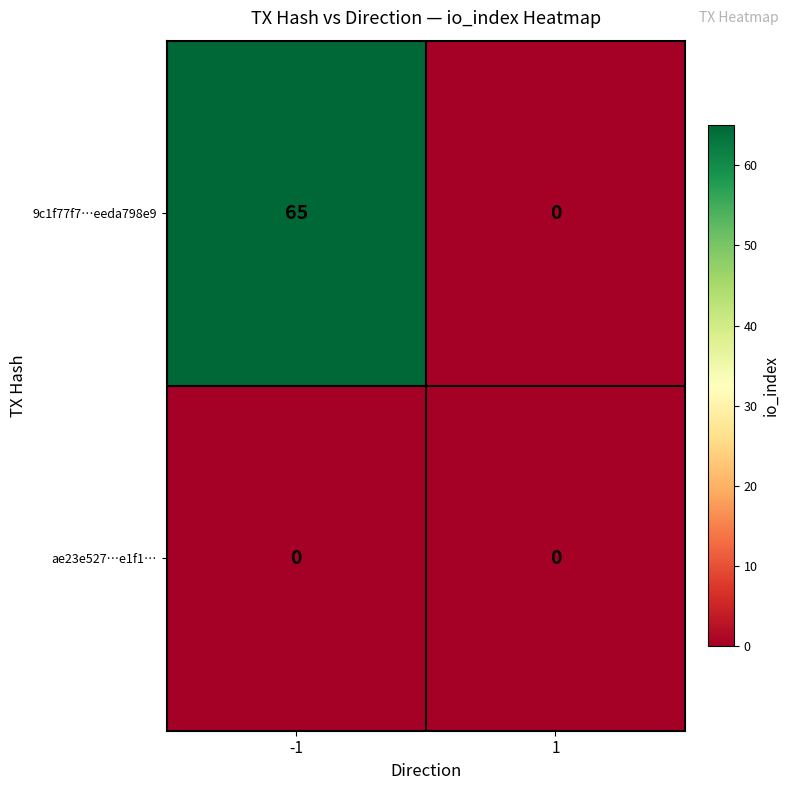

The value of 9c1f77f7…eeda798e9 at -1 is 65. True or false?

True